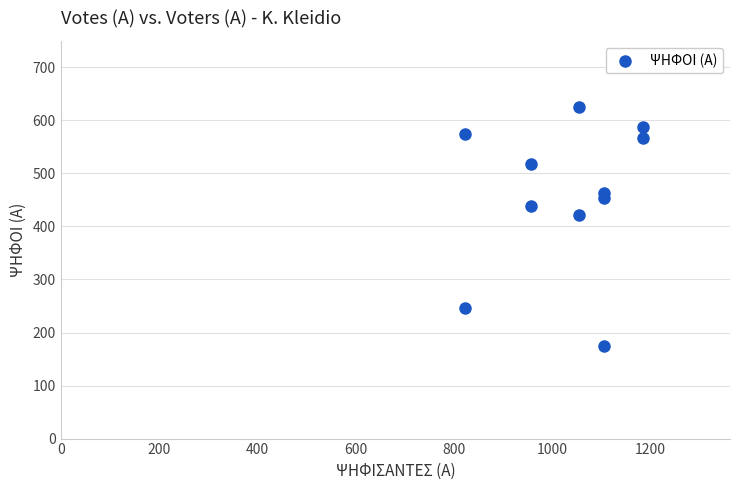

What is the average Y value?

461